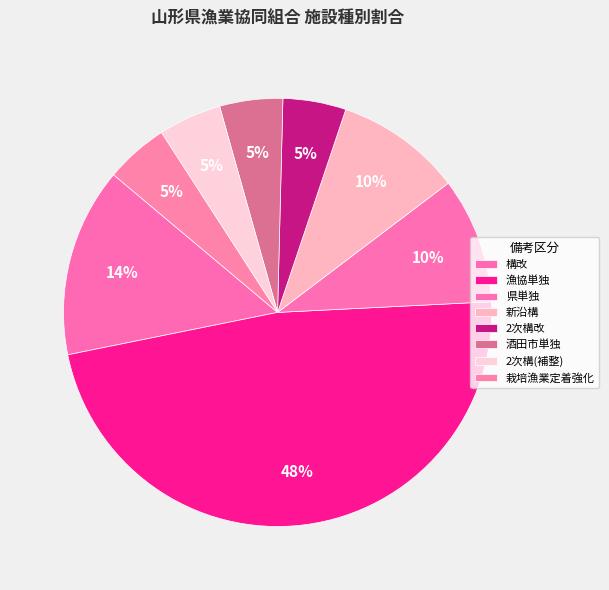

What is the largest slice in the pie chart?

漁協単独